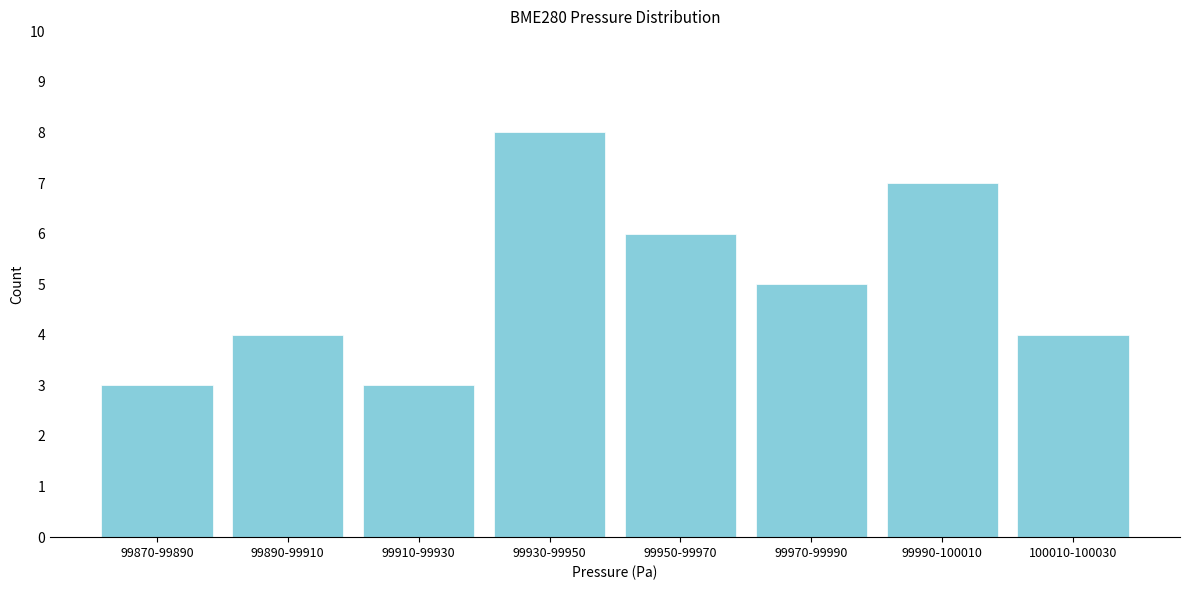

Reading left to right, list all the values displayed in this chart.

3	4	3	8	6	5	7	4